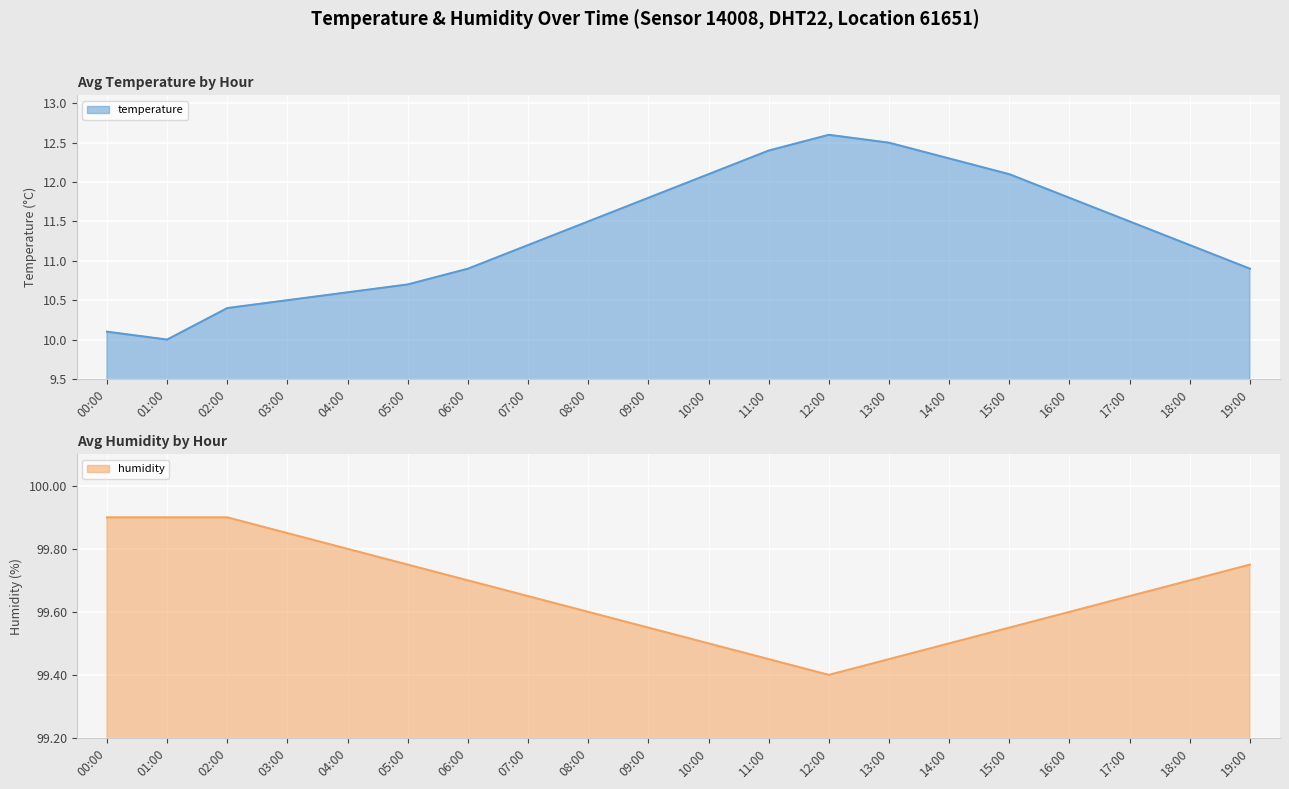

Which series changed the most between 03:00 and 06:00?

temperature